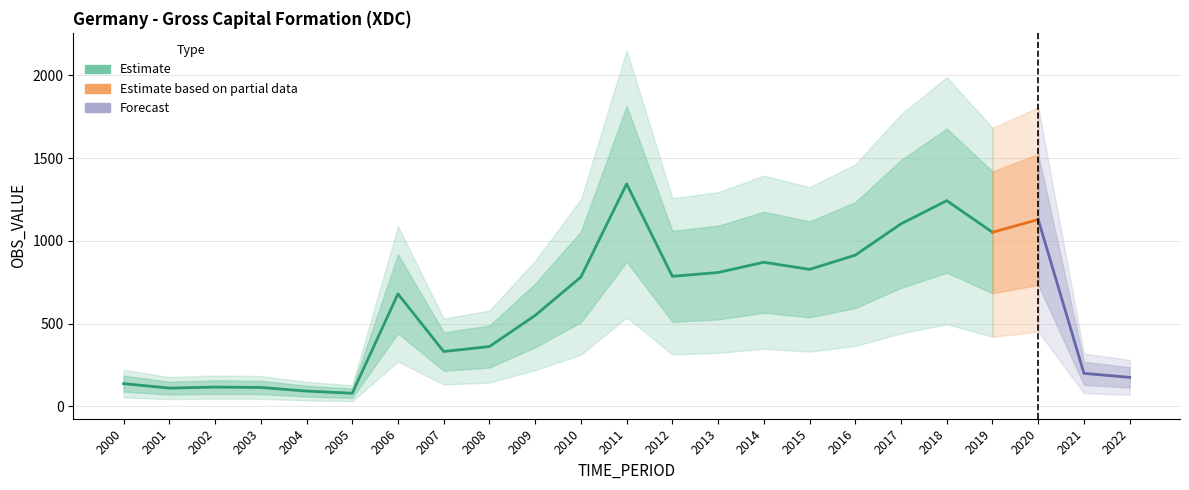

Reading right to left, transcribe all the data shown in this chart.

2022=176	2021=200	2020=1129	2019=1052	2018=1243	2017=1103	2016=914	2015=828	2014=871	2013=809	2012=786	2011=1344	2010=782	2009=550	2008=362	2007=332	2006=680	2005=80	2004=93	2003=115	2002=117	2001=111	2000=138